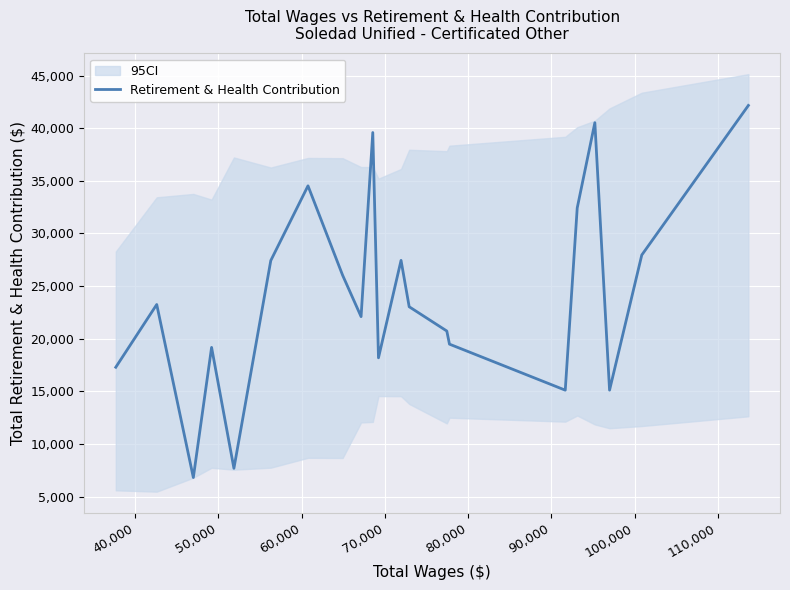

Reading left to right, list all the values displayed in this chart.

17291	23251	6816	19176	7691	27426	34522	26030	22099	39584	18187	27442	23038	20732	19485	15115	32421	40518	15116	27951	42156